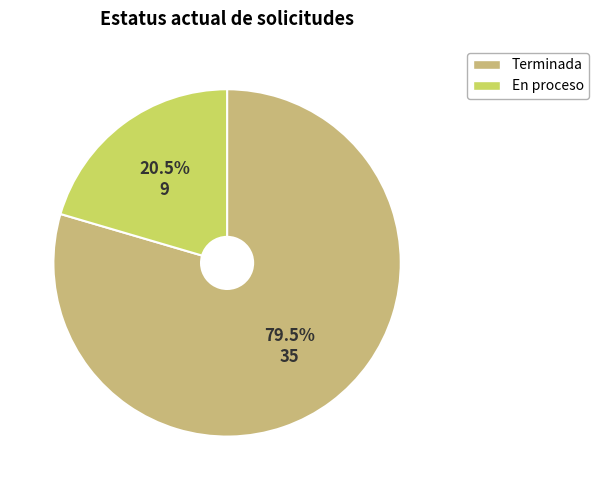

How many slices are in this pie chart?

2